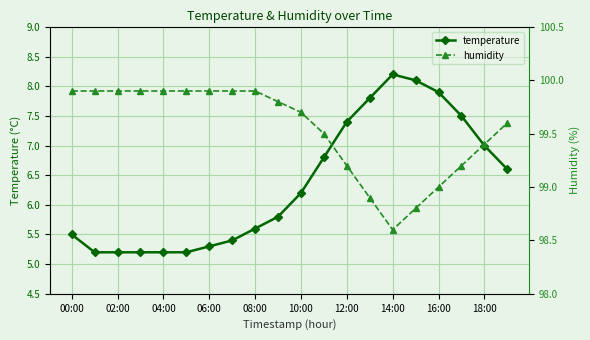

Reading left to right, transcribe all the data shown in this chart.

temperature: 5.5	5.2	5.2	5.2	5.2	5.2	5.3	5.4	5.6	5.8	6.2	6.8	7.4	7.8	8.2	8.1	7.9	7.5	7.0	6.6
humidity: 99.9	99.9	99.9	99.9	99.9	99.9	99.9	99.9	99.9	99.8	99.7	99.5	99.2	98.9	98.6	98.8	99.0	99.2	99.4	99.6